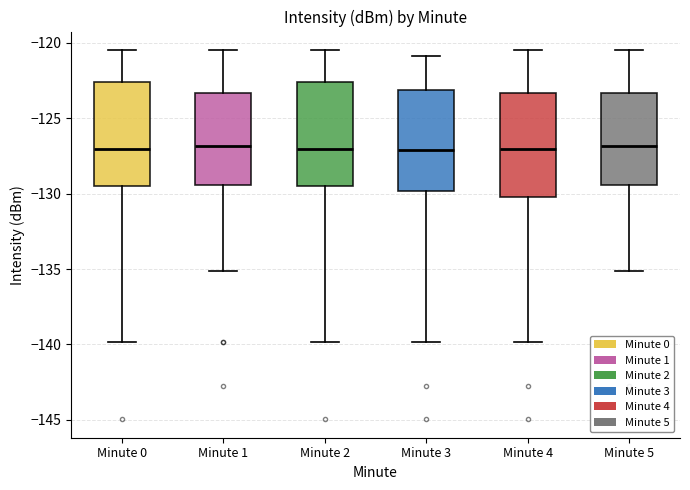

Reading left to right, read every box against the y-axis: the position of its median line, the range the box covers, and the ends of its whiskers. The values are not printed on the chart, so give them approximately, as read against the axis.

Minute 0: median -127.0, box -129.5 to -122.5, whiskers -140.0 to -120.5
Minute 1: median -127.0, box -129.5 to -123.5, whiskers -135.0 to -120.5
Minute 2: median -127.0, box -129.5 to -122.5, whiskers -140.0 to -120.5
Minute 3: median -127.0, box -130.0 to -123.0, whiskers -140.0 to -121.0
Minute 4: median -127.0, box -130.0 to -123.5, whiskers -140.0 to -120.5
Minute 5: median -127.0, box -129.5 to -123.5, whiskers -135.0 to -120.5